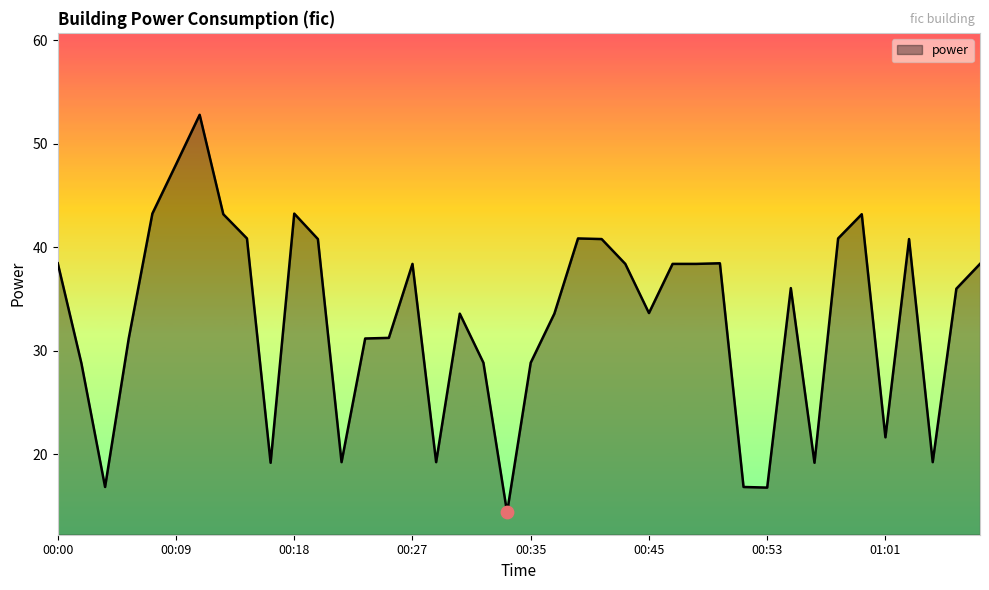

What is the minimum value shown in the chart?

14.4